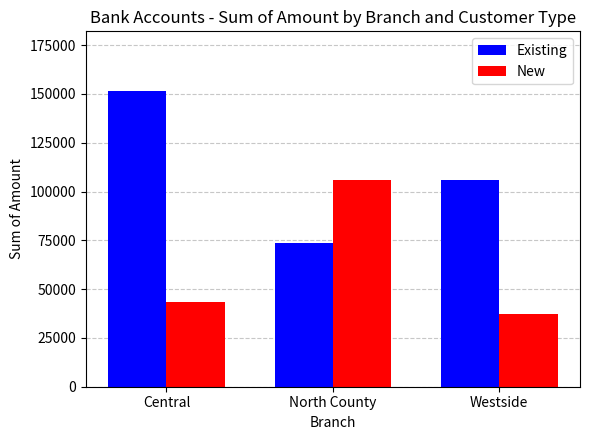

Read the New value at North County, to the nearest 50.

105850